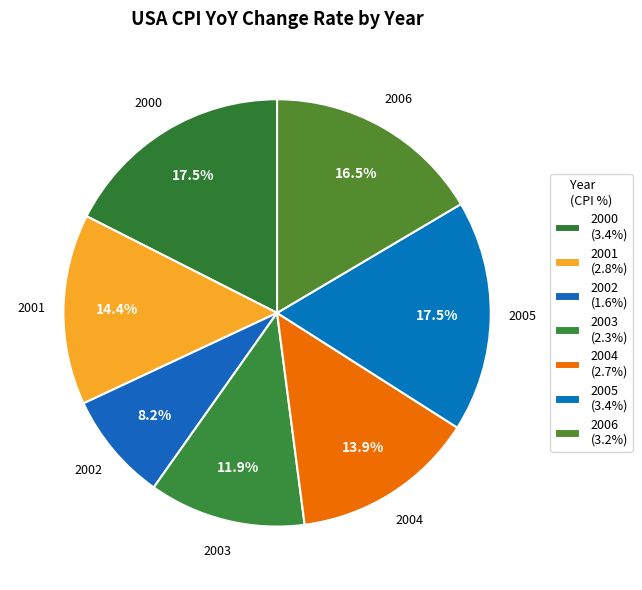

Combined, what portion of the pie is 2005 and 2004?

31.4%